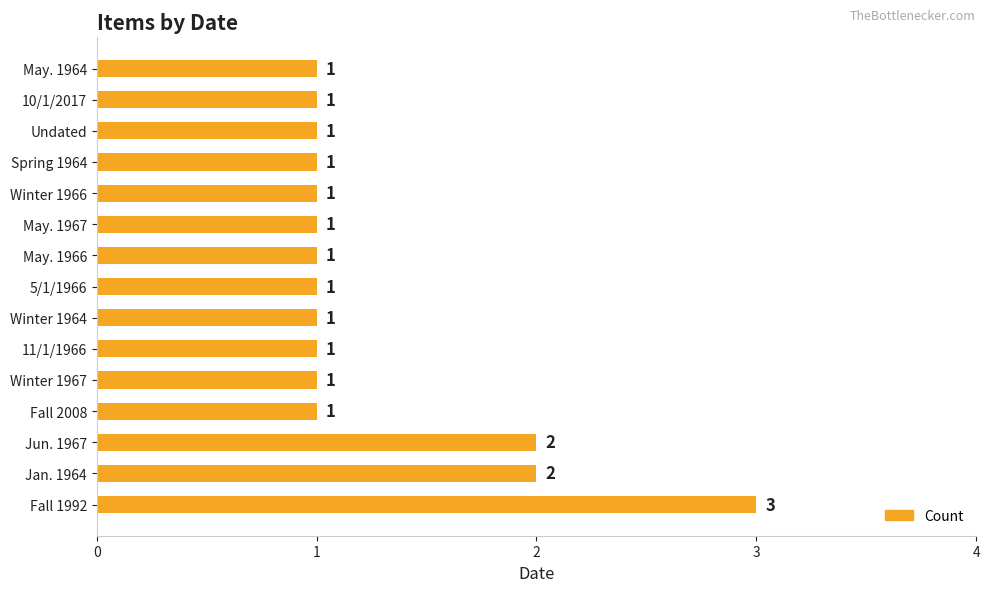

How many data points are above 1?

3